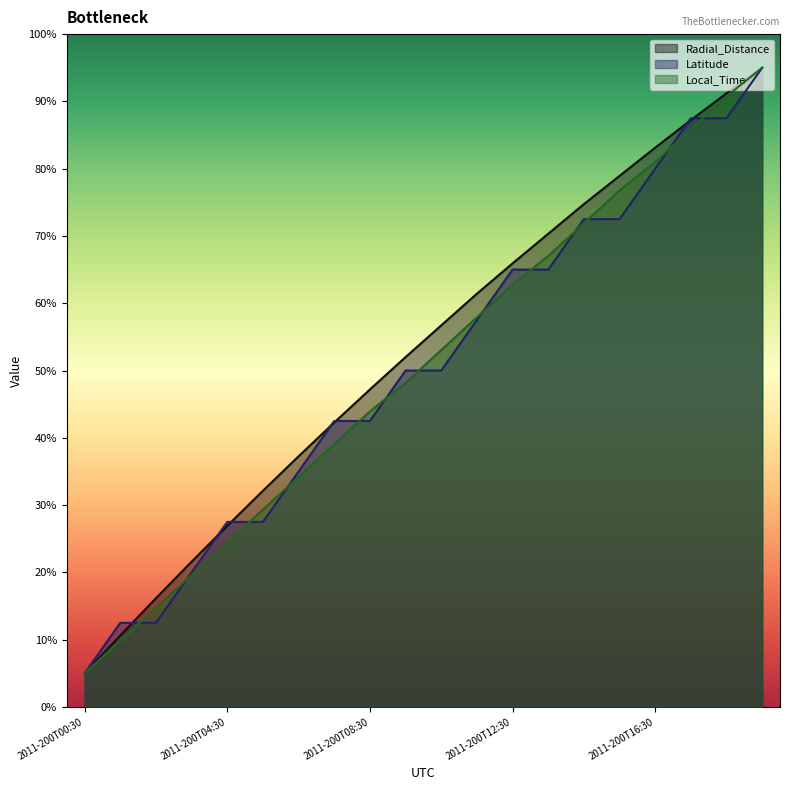

What is the lowest value of the Radial_Distance series?

5.0